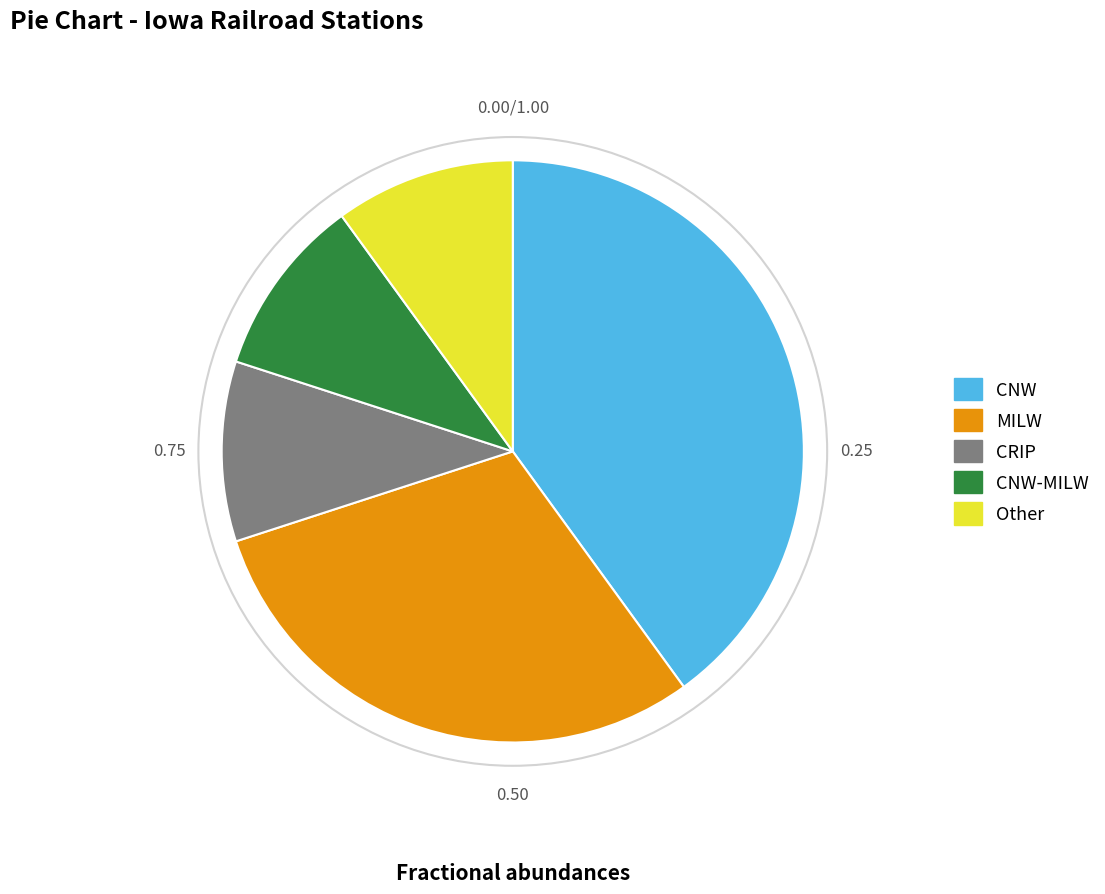

Is MILW the majority of the pie?

No